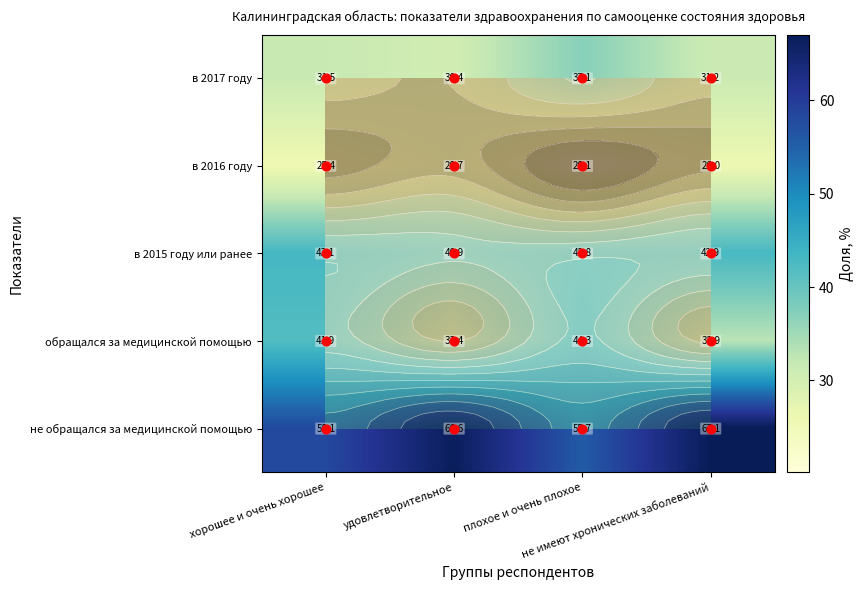

Which has a higher value, плохое и очень плохое or удовлетворительное?

плохое и очень плохое